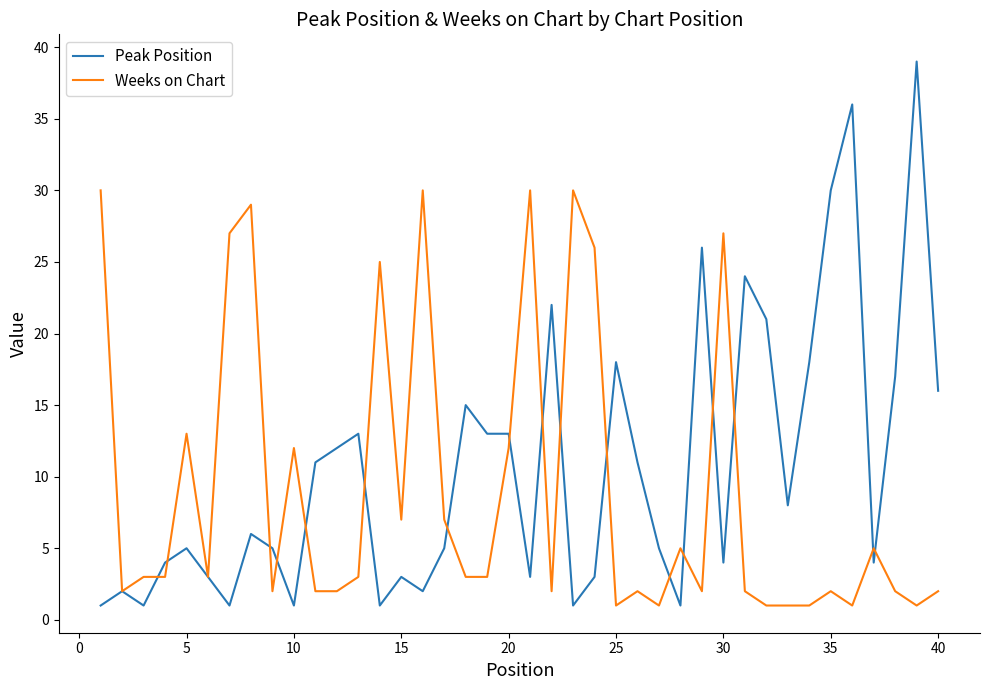

What is the maximum value shown in the chart?

39